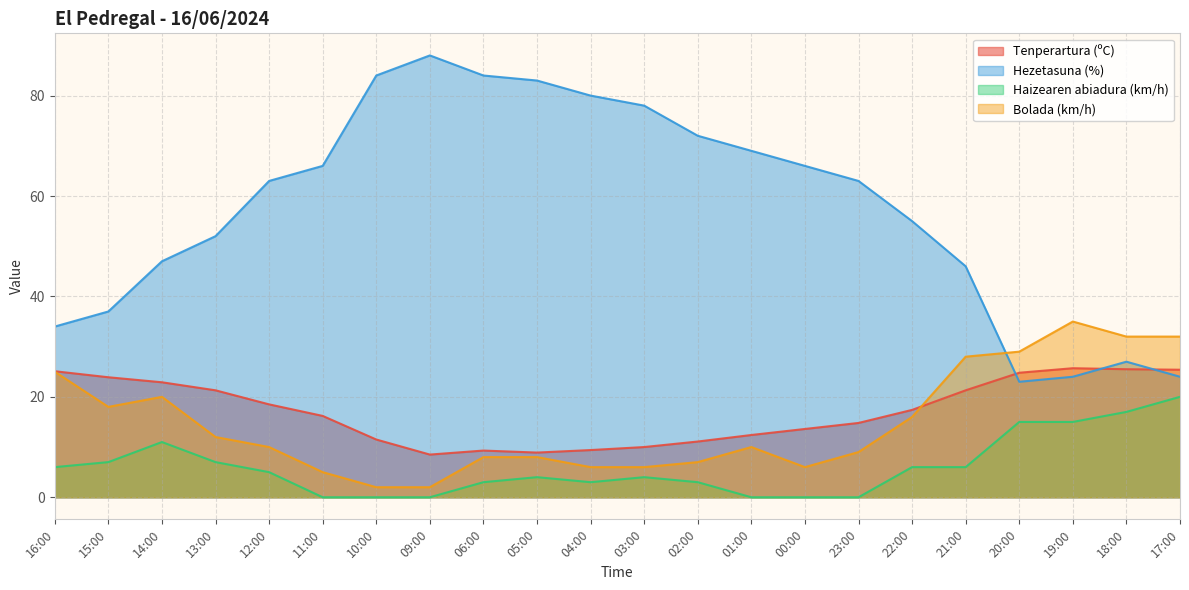

What is the sum of the Haizearen abiadura (km/h) values at 21:00 and 16:00?

12.0